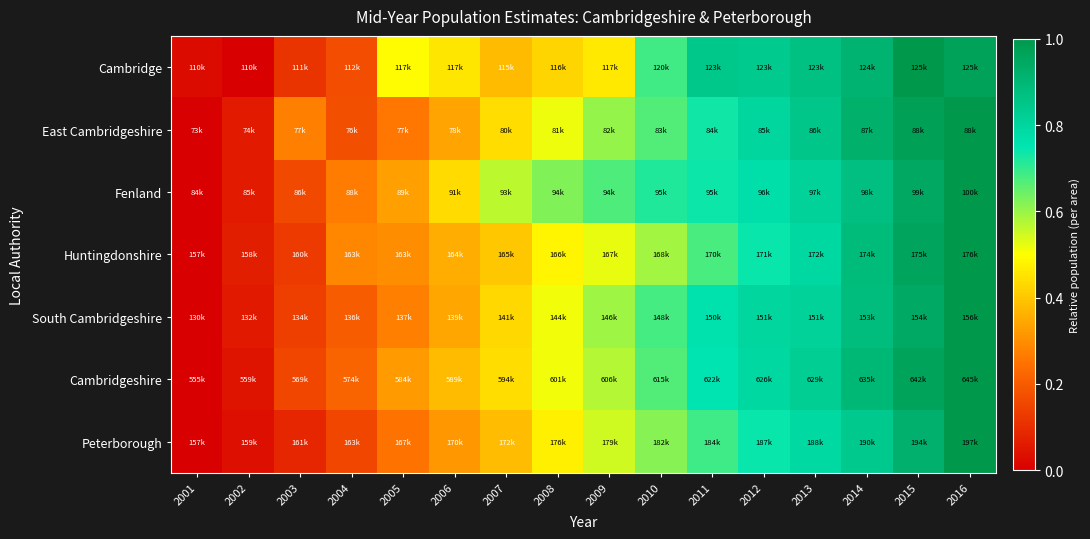

Reading left to right, transcribe all the data shown in this chart.

Cambridge: 2001=0.0	2002=0.0	2003=0.1	2004=0.2	2005=0.5	2006=0.5	2007=0.4	2008=0.4	2009=0.5	2010=0.7	2011=0.8	2012=0.8	2013=0.9	2014=0.9	2015=1.0	2016=1.0
East Cambridgeshire: 2001=0.0	2002=0.1	2003=0.3	2004=0.2	2005=0.3	2006=0.3	2007=0.4	2008=0.5	2009=0.6	2010=0.7	2011=0.7	2012=0.8	2013=0.8	2014=0.9	2015=1.0	2016=1.0
Fenland: 2001=0.0	2002=0.1	2003=0.2	2004=0.3	2005=0.3	2006=0.4	2007=0.6	2008=0.6	2009=0.7	2010=0.7	2011=0.7	2012=0.8	2013=0.8	2014=0.9	2015=0.9	2016=1.0
Huntingdonshire: 2001=0.0	2002=0.1	2003=0.1	2004=0.3	2005=0.3	2006=0.4	2007=0.4	2008=0.5	2009=0.5	2010=0.6	2011=0.7	2012=0.7	2013=0.8	2014=0.9	2015=1.0	2016=1.0
South Cambridgeshire: 2001=0.0	2002=0.1	2003=0.1	2004=0.2	2005=0.3	2006=0.3	2007=0.4	2008=0.5	2009=0.6	2010=0.7	2011=0.8	2012=0.8	2013=0.8	2014=0.9	2015=0.9	2016=1.0
Cambridgeshire: 2001=0.0	2002=0.0	2003=0.2	2004=0.2	2005=0.3	2006=0.4	2007=0.4	2008=0.5	2009=0.6	2010=0.7	2011=0.8	2012=0.8	2013=0.8	2014=0.9	2015=1.0	2016=1.0
Peterborough: 2001=0.0	2002=0.0	2003=0.1	2004=0.2	2005=0.2	2006=0.3	2007=0.4	2008=0.5	2009=0.5	2010=0.6	2011=0.7	2012=0.7	2013=0.8	2014=0.8	2015=0.9	2016=1.0